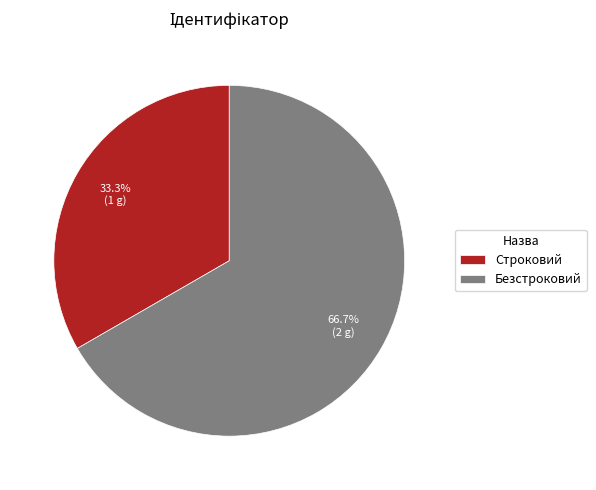

Does Строковий account for over 50% of the chart?

No